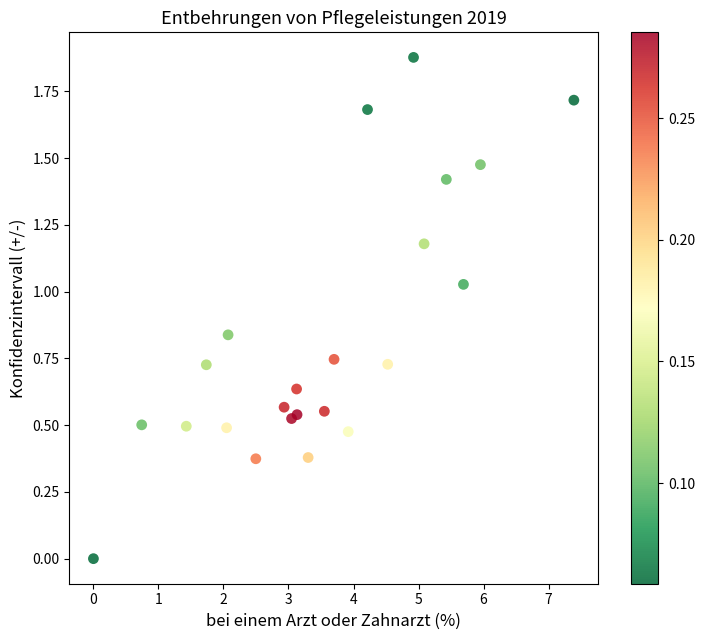

What is the range of X values (max minus min)?

7.4